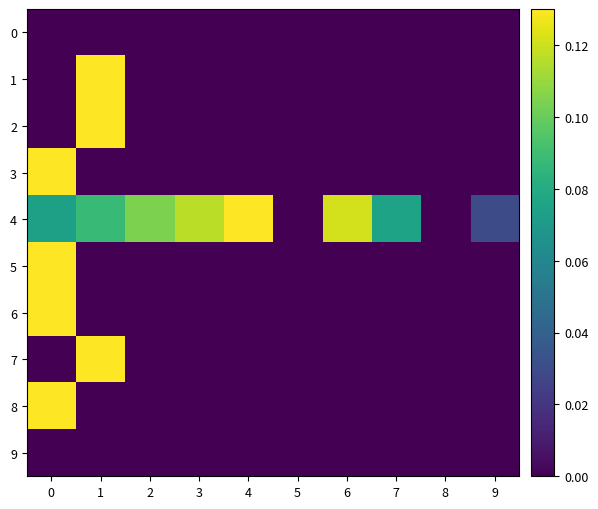

At 0, list the series in order from smallest to largest.

0, 1, 2, 7, 9, 4, 3, 5, 6, 8